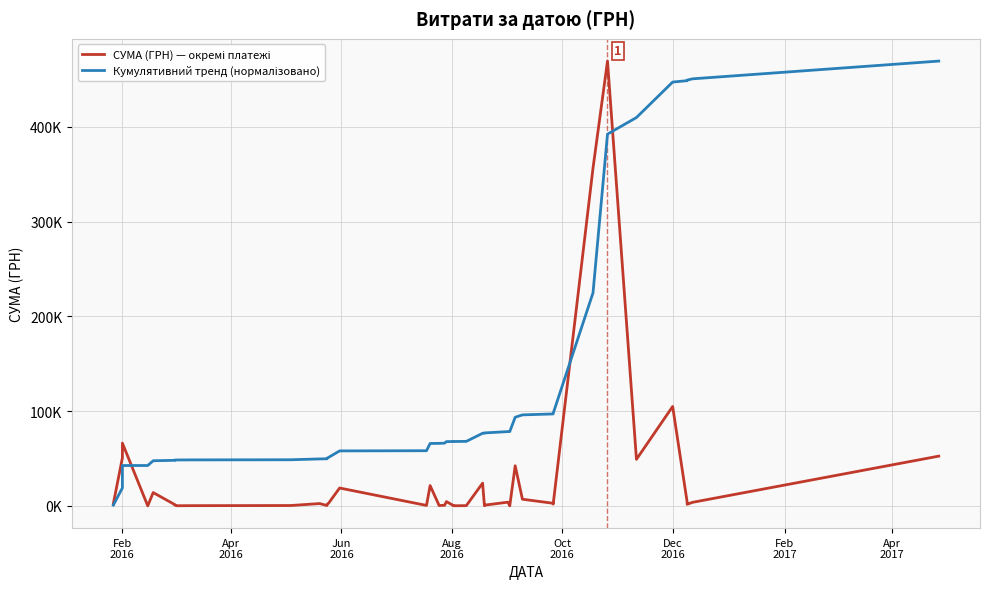

How many data points in СУМА (ГРН) — окремі платежі are above 2474?

19